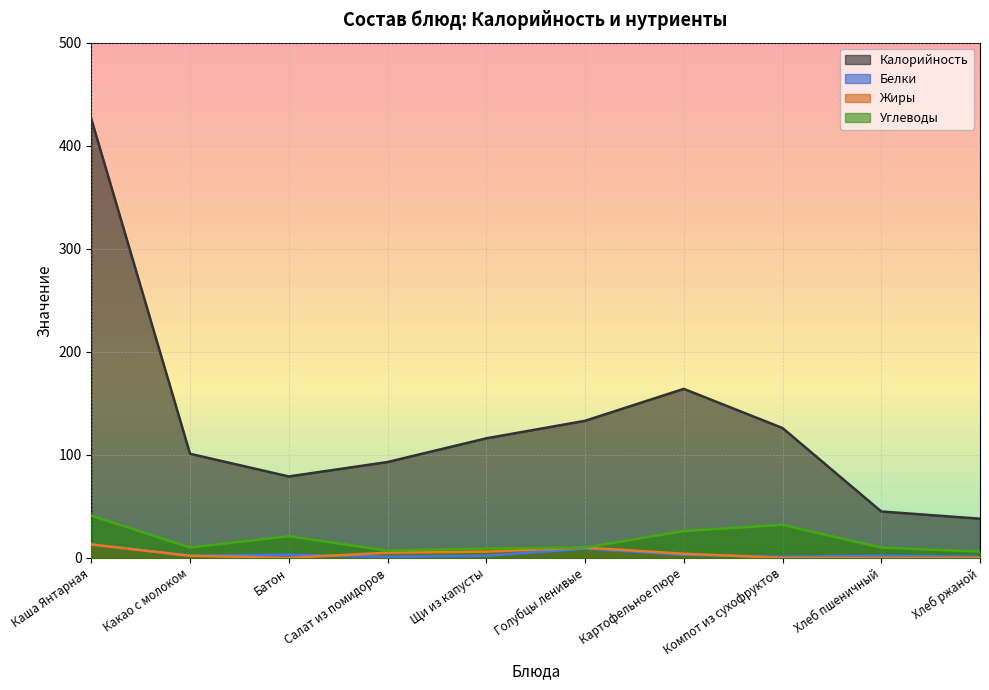

What is the difference between the second highest and minimum values in the Жиры series?

10